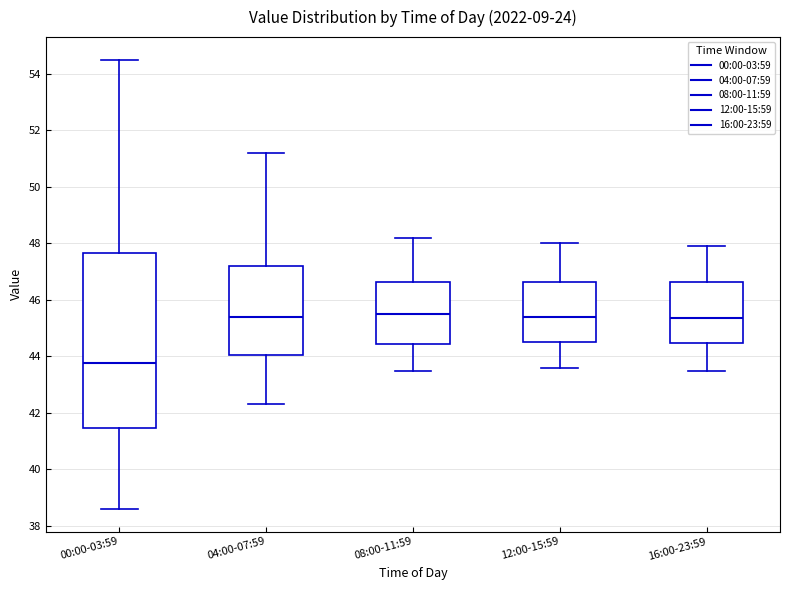

Reading left to right, read every box against the y-axis: the position of its median line, the range the box covers, and the ends of its whiskers. The values are not printed on the chart, so give them approximately, as read against the axis.

00:00-03:59: median 43.8, box 41.4 to 47.6, whiskers 38.6 to 54.6
04:00-07:59: median 45.4, box 44.0 to 47.2, whiskers 42.4 to 51.2
08:00-11:59: median 45.6, box 44.4 to 46.6, whiskers 43.6 to 48.2
12:00-15:59: median 45.4, box 44.6 to 46.6, whiskers 43.6 to 48.0
16:00-23:59: median 45.4, box 44.4 to 46.6, whiskers 43.6 to 48.0